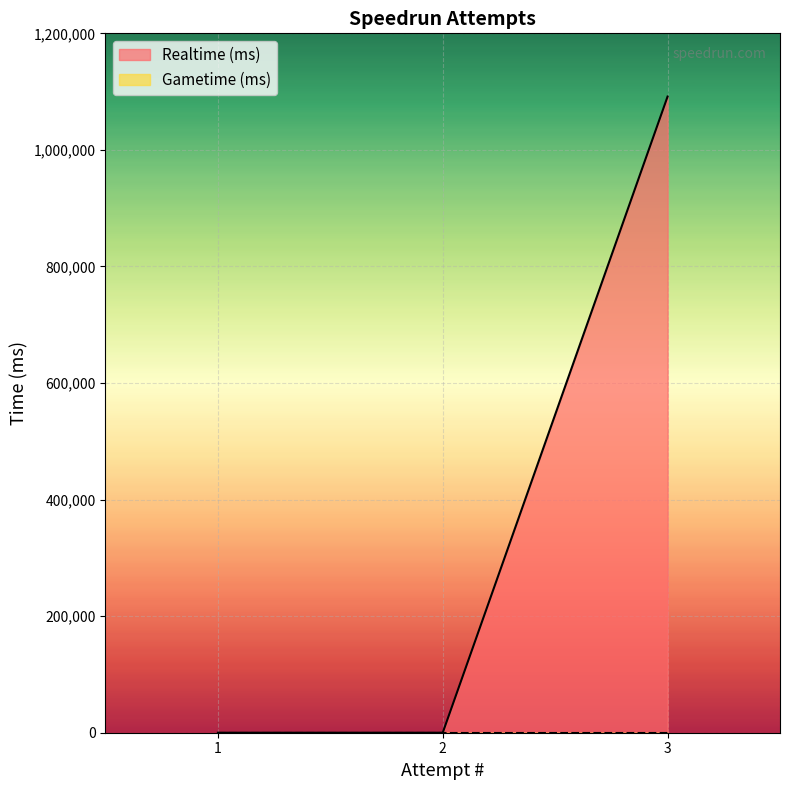

Which category has the lowest value across all series?

1